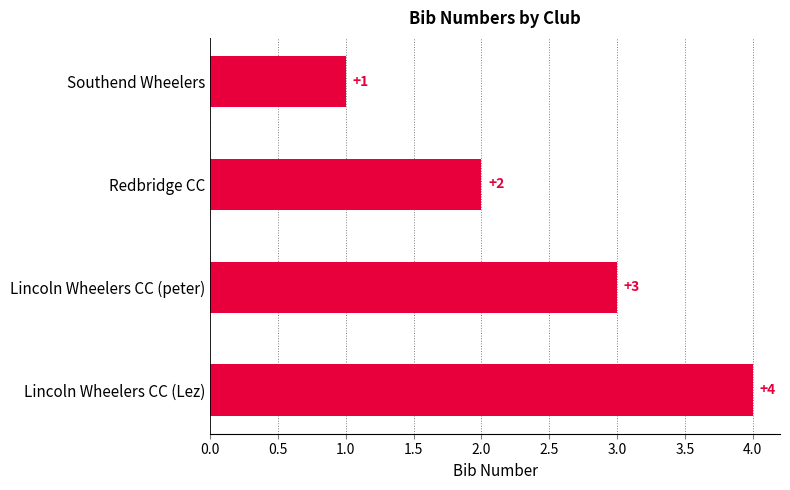

True or false: the data shows 2 at Redbridge CC.

True